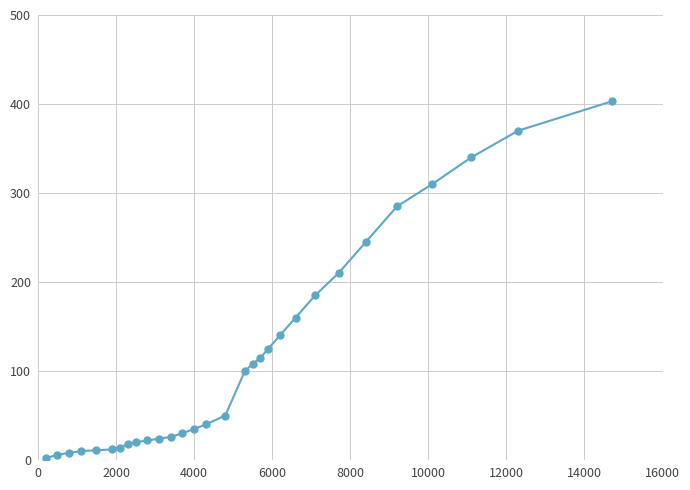

How many lines are shown in the chart?

1